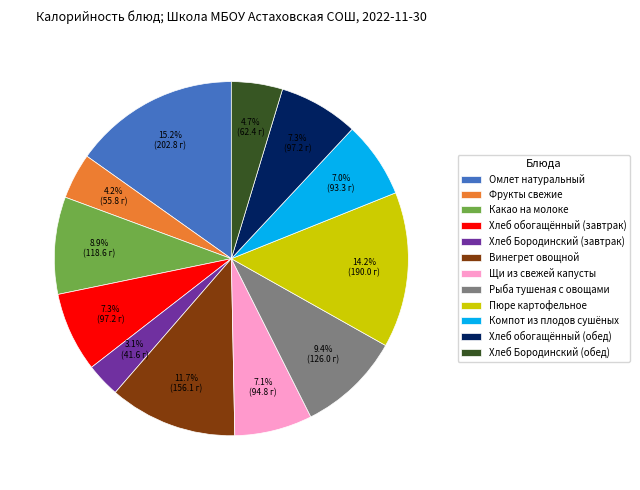

True or false: Хлеб обогащённый (обед) accounts for 7% of the total.

True